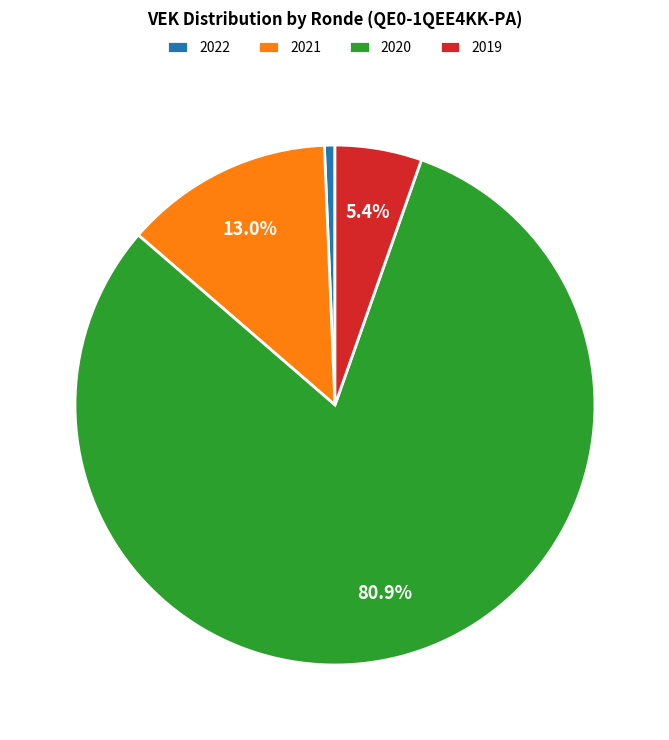

What percentage do 2019 and 2020 together represent?

86.3%